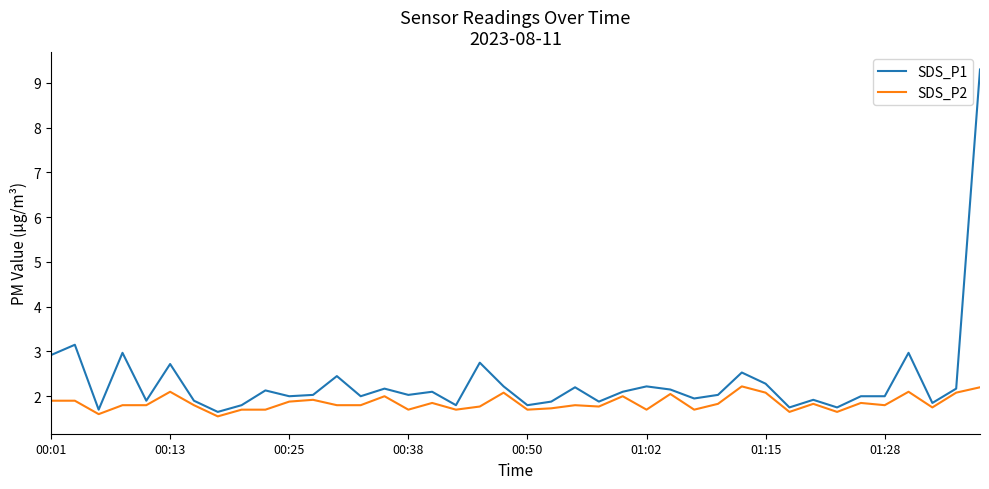

What is the difference between the maximum and minimum values in the SDS_P2 series?

0.7